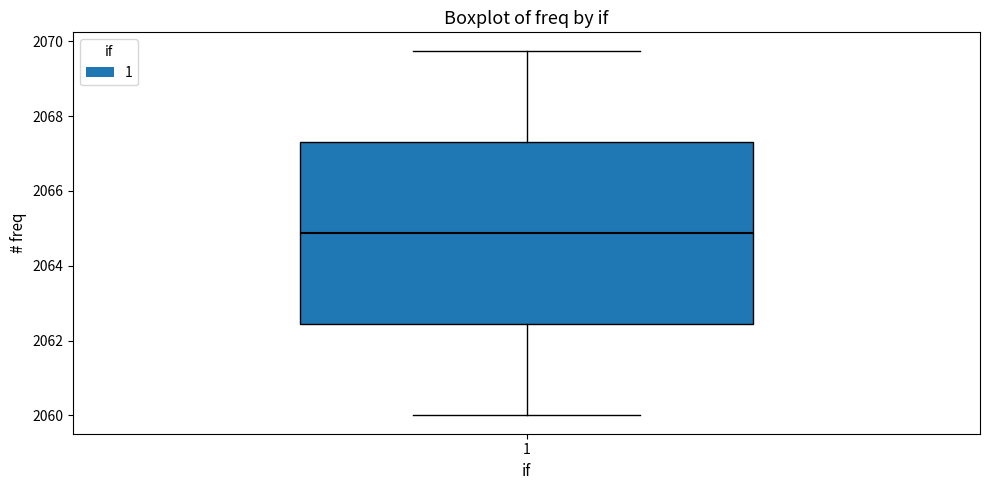

Where is the lower edge of the box at x = 1 on the y-axis? The values are not printed on the chart, so give them approximately, as read against the axis.

2062.4